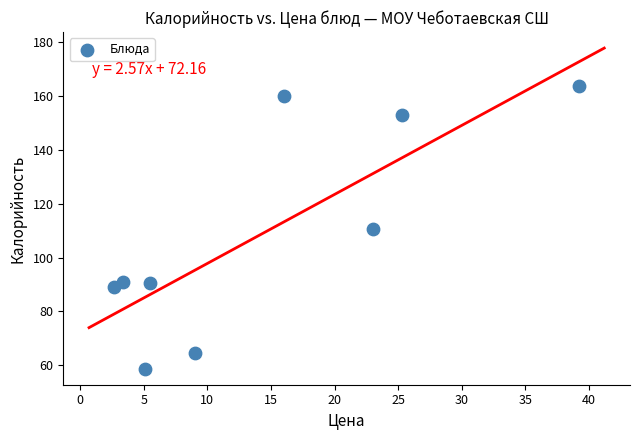

What is the range of Y values (max minus min)?

105.2